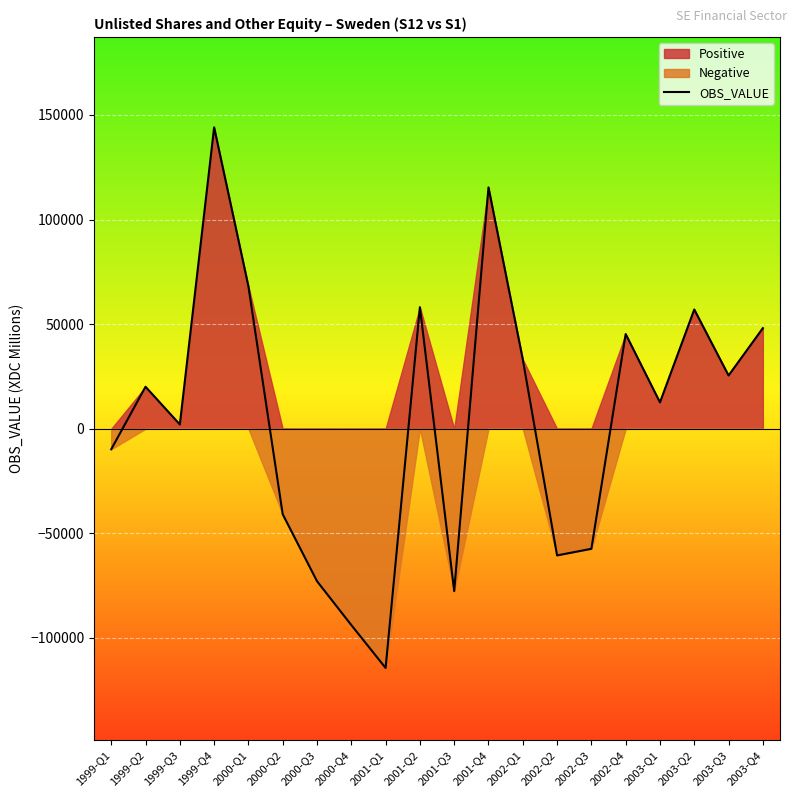

Which has a higher value, 2003-Q4 or 2000-Q4?

2003-Q4